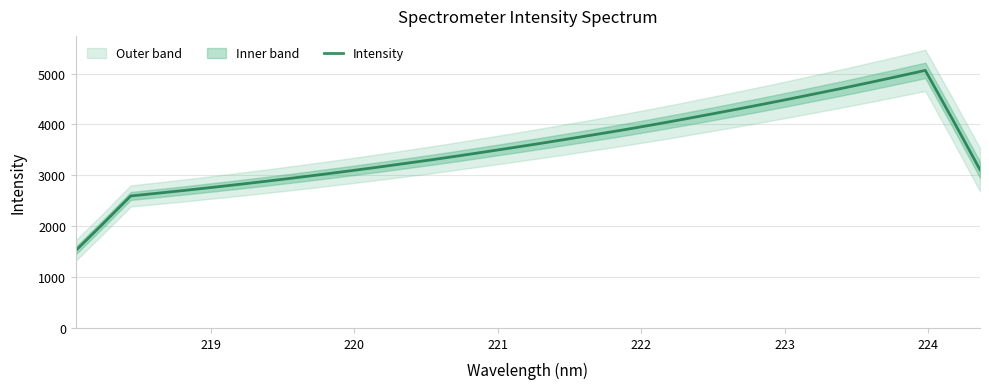

What is the lowest value of the Intensity series?

1523.1